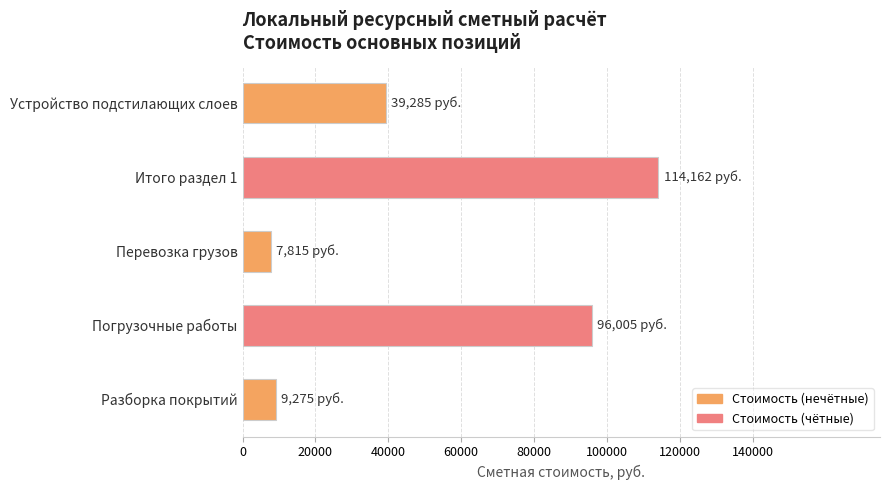

What is the change in value from Перевозка грузов to Устройство подстилающих слоев?

+31470